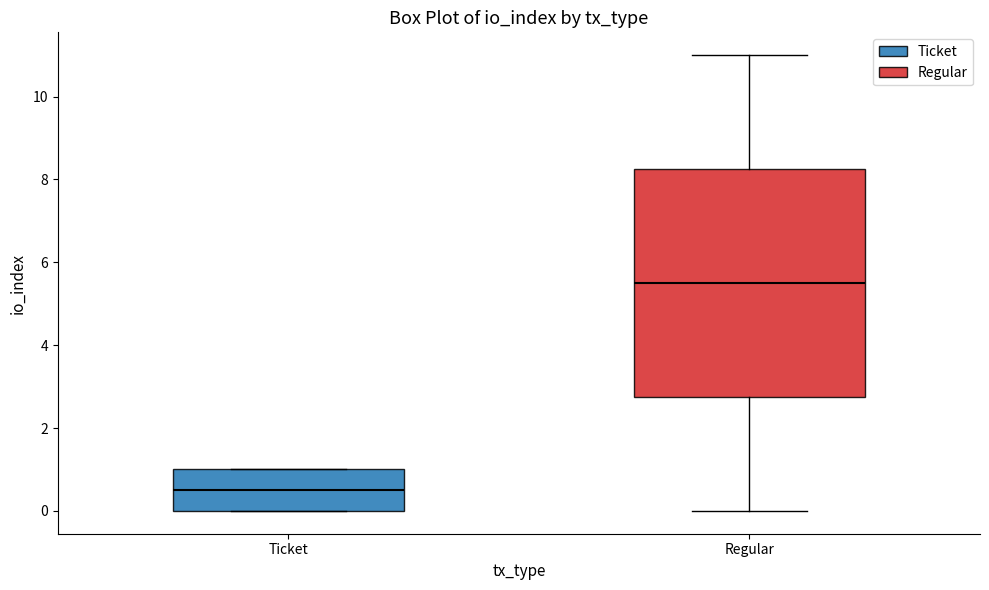

Which box has the highest median line?

Regular